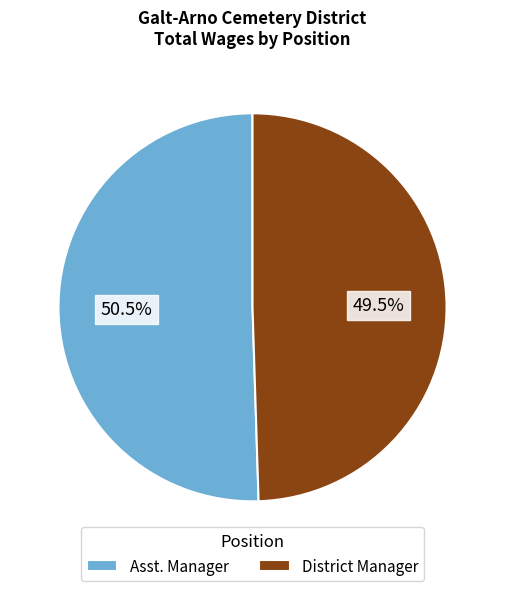

Which slice is the largest?

Asst. Manager